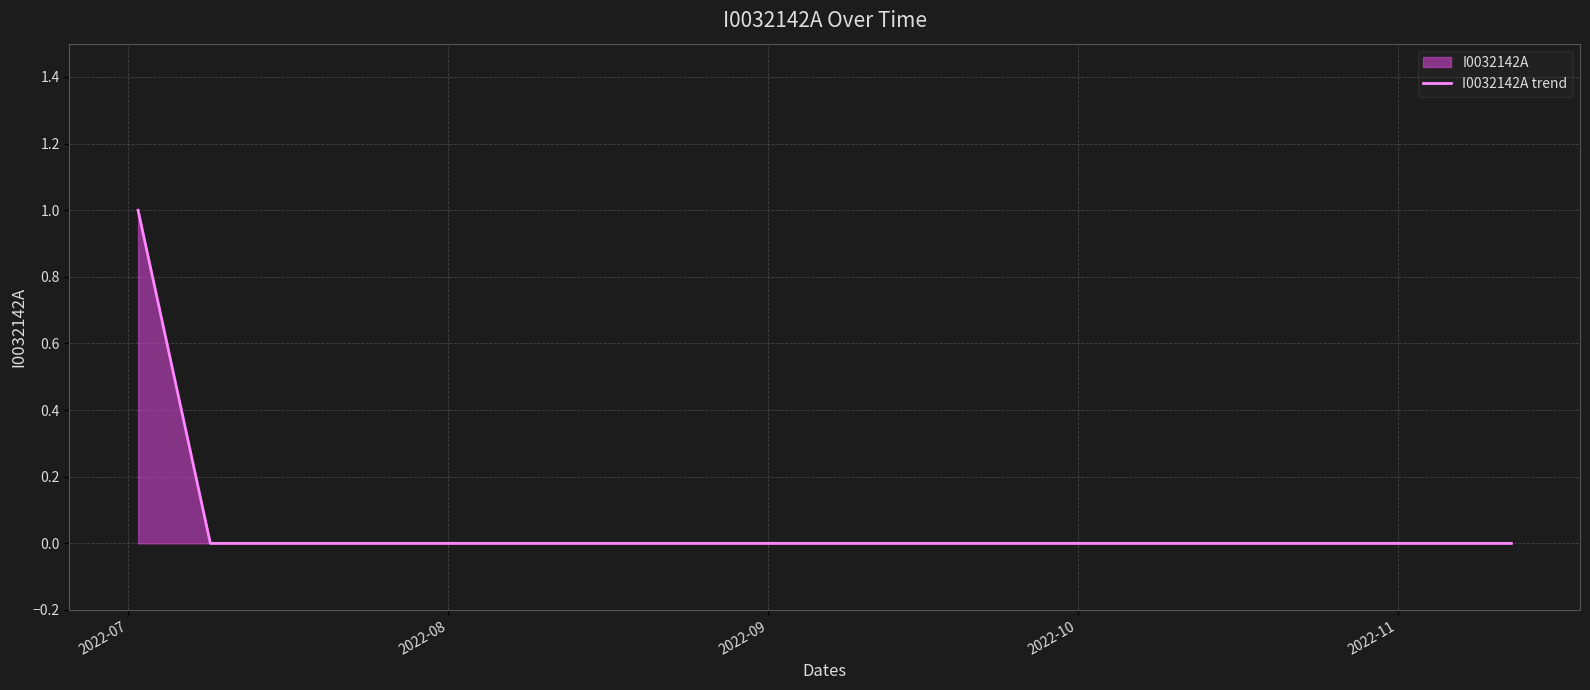

Which label corresponds to the largest value in the chart?

2022-07